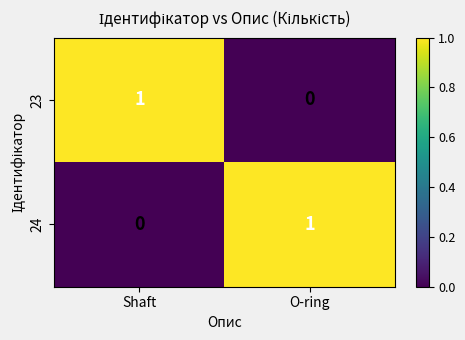

The value of 23 at O-ring is 0. True or false?

True